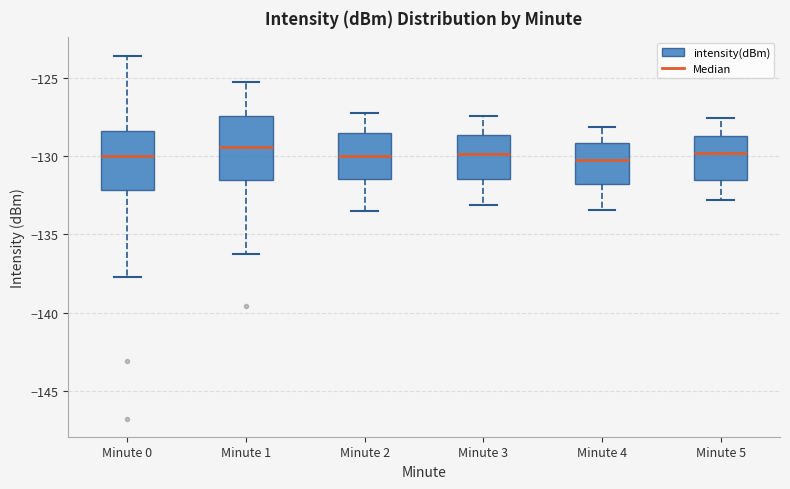

Reading left to right, read every box against the y-axis: the position of its median line, the range the box covers, and the ends of its whiskers. The values are not printed on the chart, so give them approximately, as read against the axis.

Minute 0: median -130.0, box -132.0 to -128.5, whiskers -137.5 to -123.5
Minute 1: median -129.5, box -131.5 to -127.5, whiskers -136.5 to -125.0
Minute 2: median -130.0, box -131.5 to -128.5, whiskers -133.5 to -127.0
Minute 3: median -130.0, box -131.5 to -128.5, whiskers -133.0 to -127.5
Minute 4: median -130.0, box -132.0 to -129.0, whiskers -133.5 to -128.0
Minute 5: median -130.0, box -131.5 to -128.5, whiskers -133.0 to -127.5